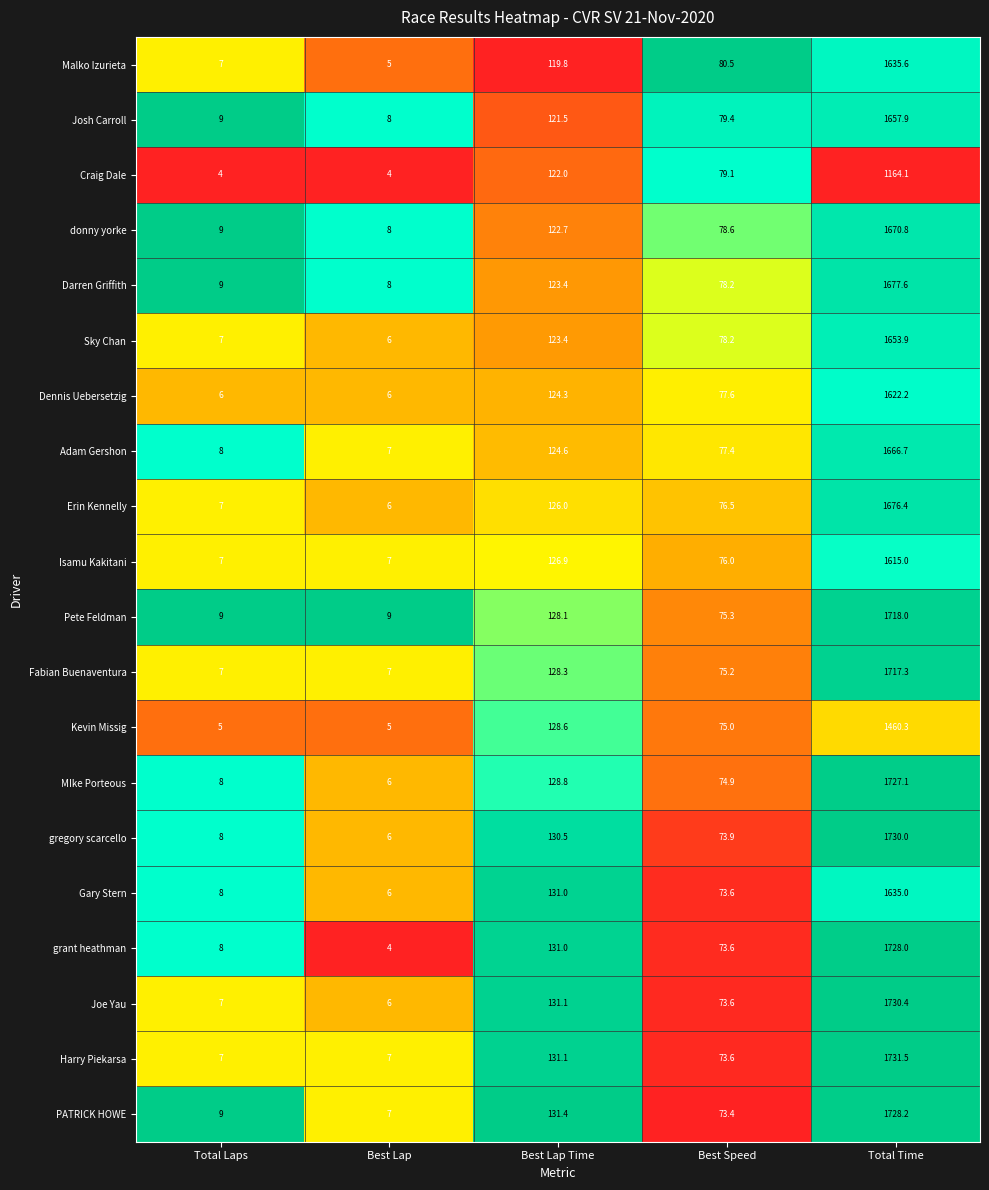

True or false: Gary Stern has a value of 2929.0 at Total Time.

False